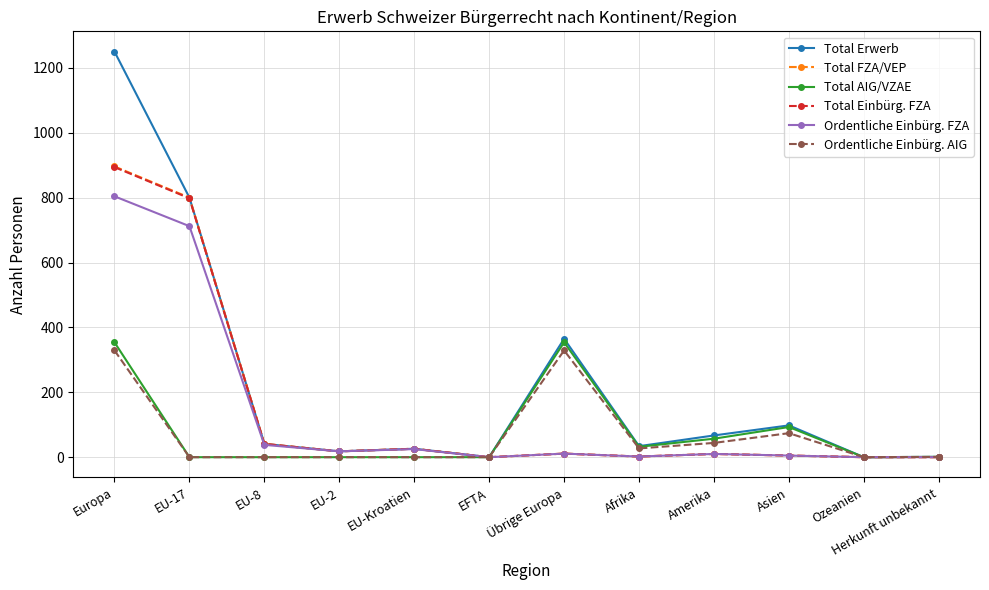

Does the chart display data point markers on the line(s)?

Yes